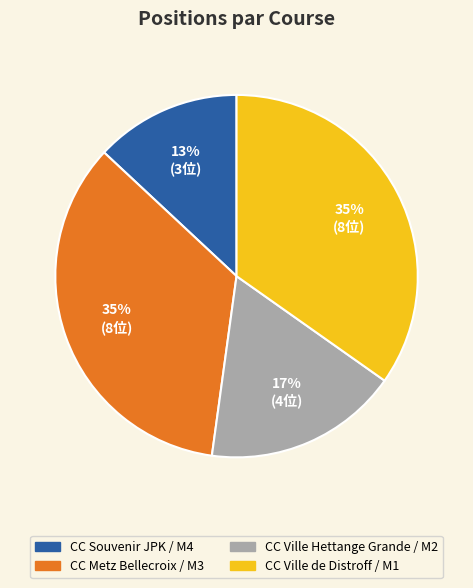

Combined, do CC Souvenir JPK / M4 and CC Ville de Distroff / M1 account for over 50%?

No